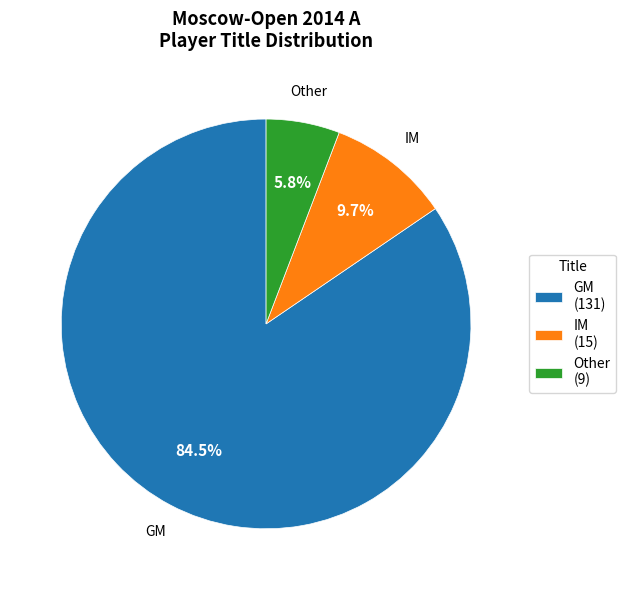

To the nearest percent, what is the difference between the Other and GM slice percentages?

79%